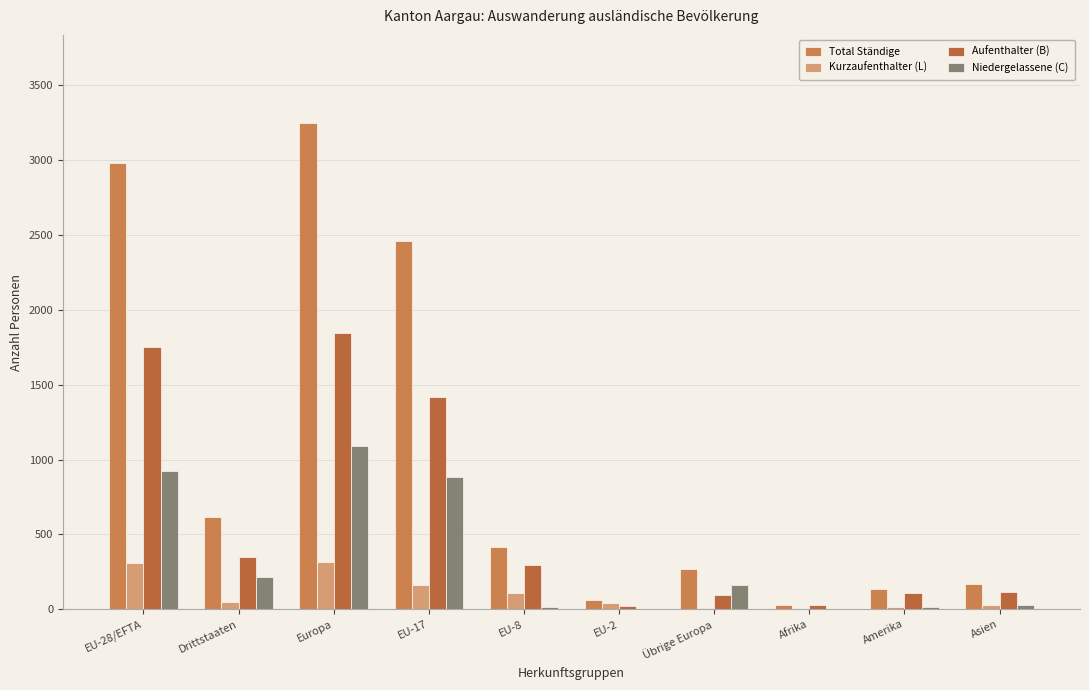

What are all the series names shown in the legend?

Total Ständige, Kurzaufenthalter (L), Aufenthalter (B), Niedergelassene (C)